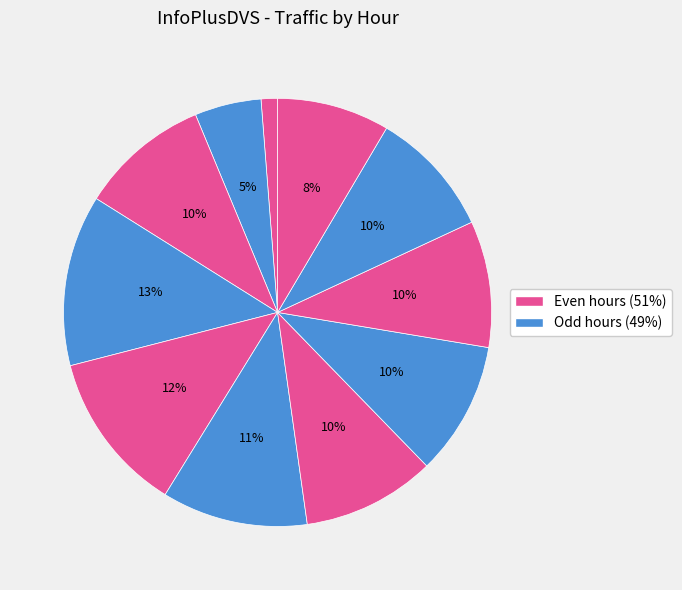

Which category has the smallest portion of the pie?

02:00